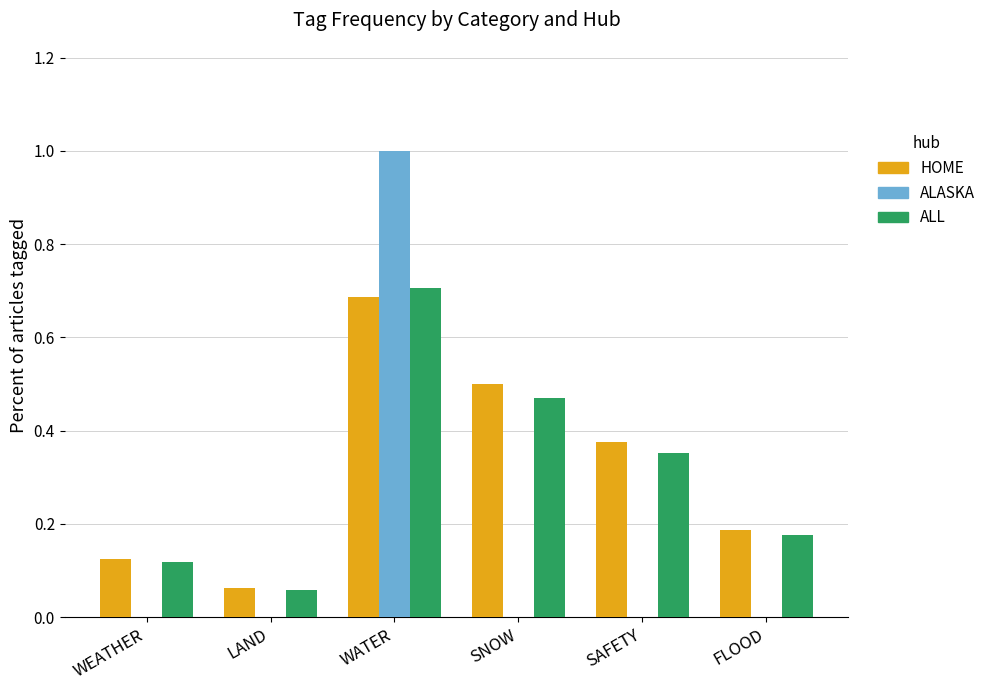

Which series changed the most between LAND and SAFETY?

HOME